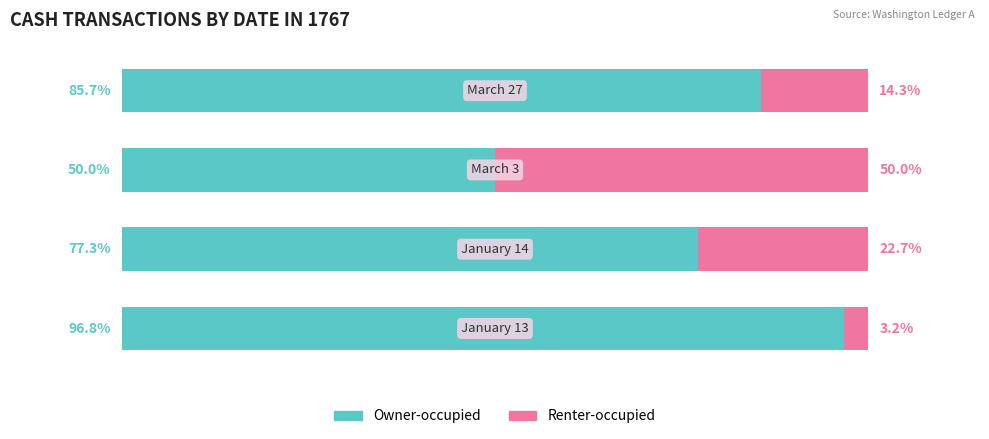

Rank the series by their maximum value, from highest to lowest.

Owner-occupied, Renter-occupied